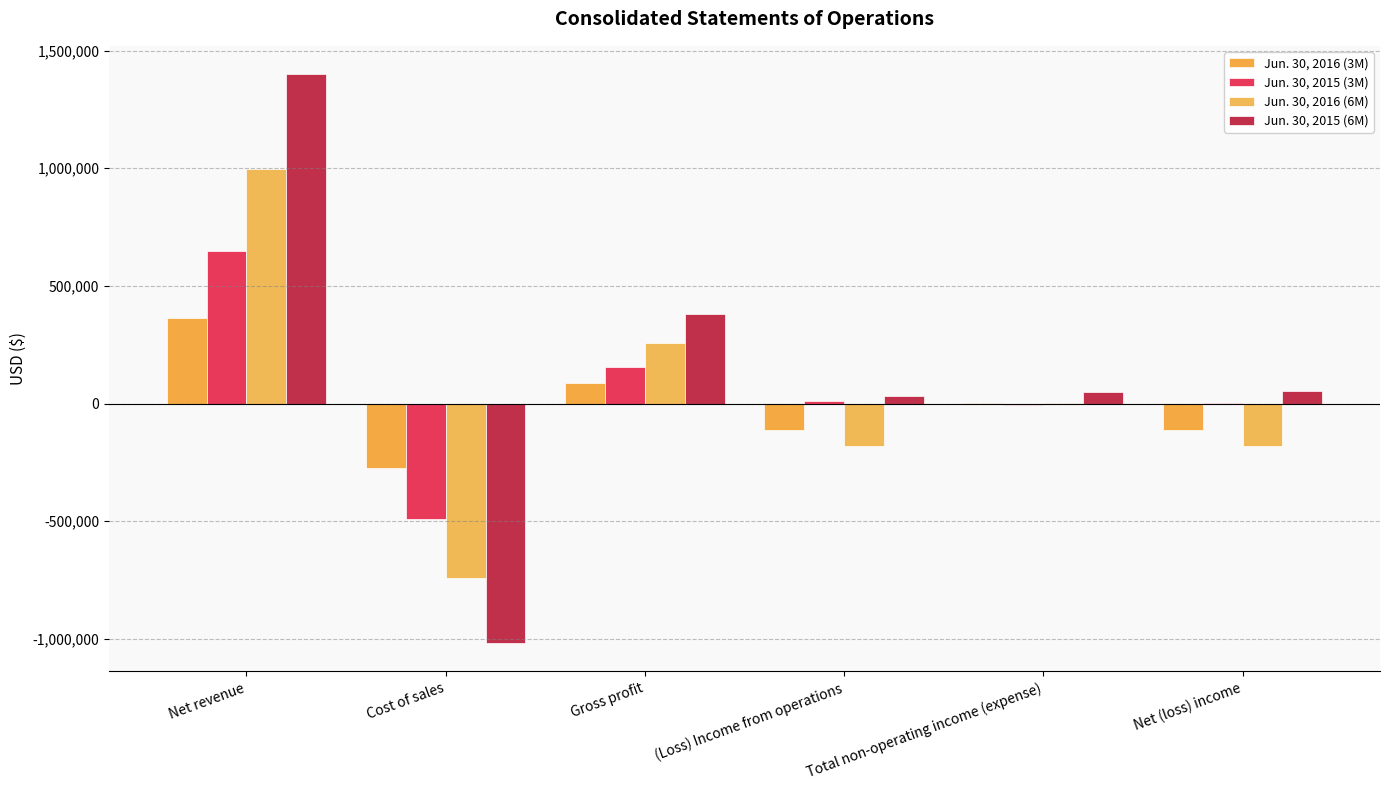

What is the label of the 6th bar from the left?

Net (loss) income